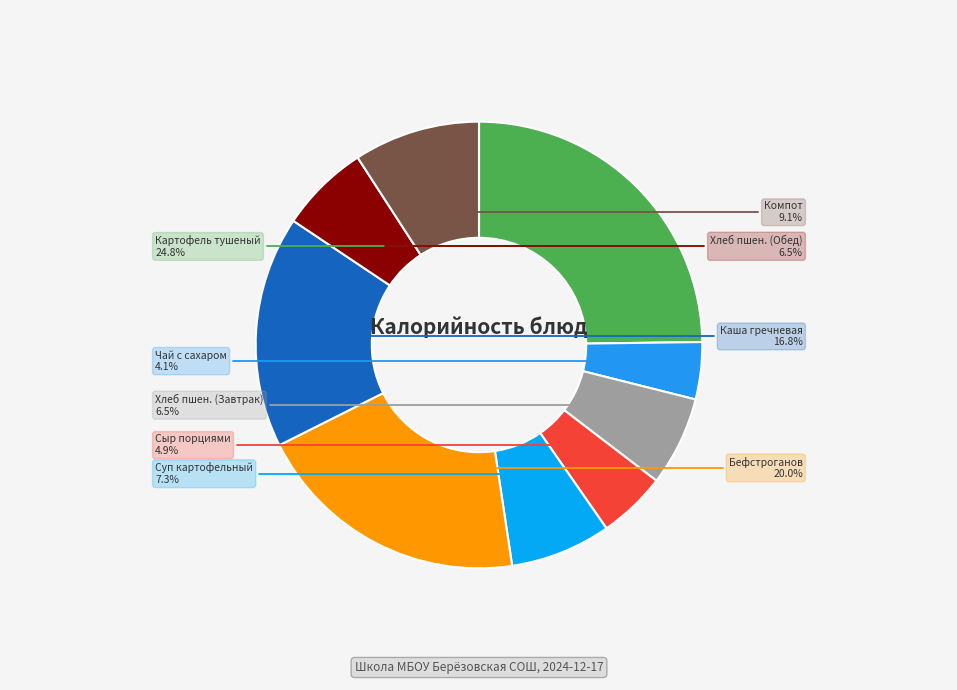

To the nearest percent, what is the difference between the largest and smallest slice percentages?

21%